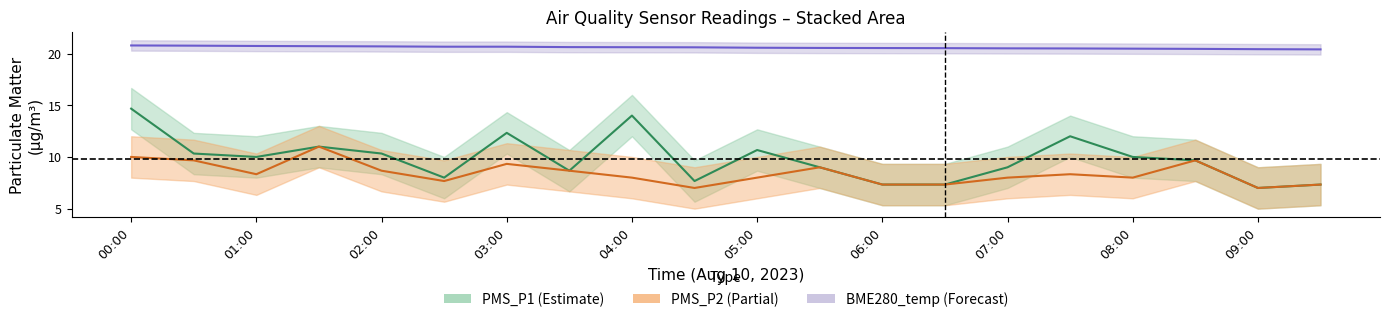

True or false: BME280_temperature mean and PMS_P1 mean intersect in this chart.

False